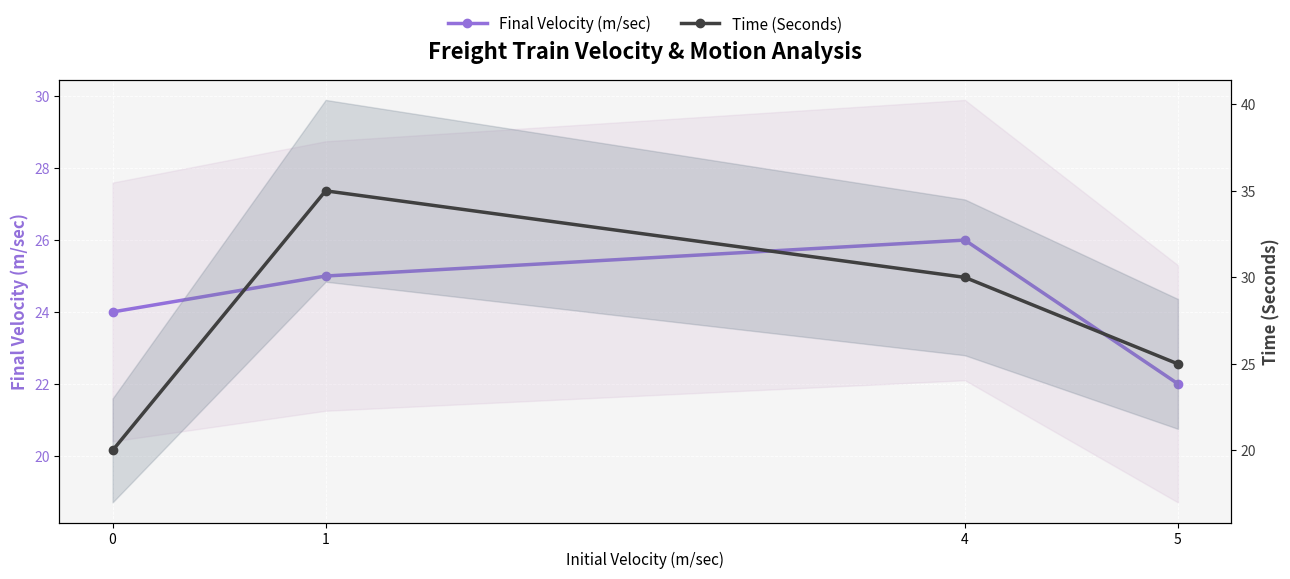

What is the sum of all Time (Seconds) values?

110